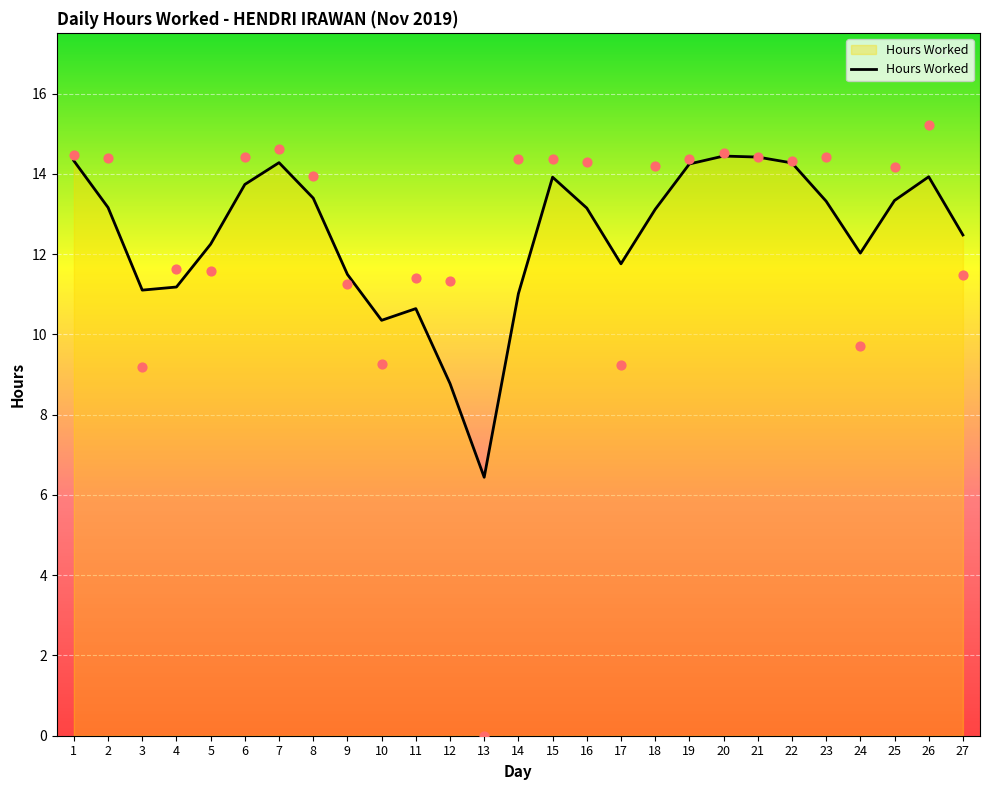

Which has a higher value, 14 or 25?

25